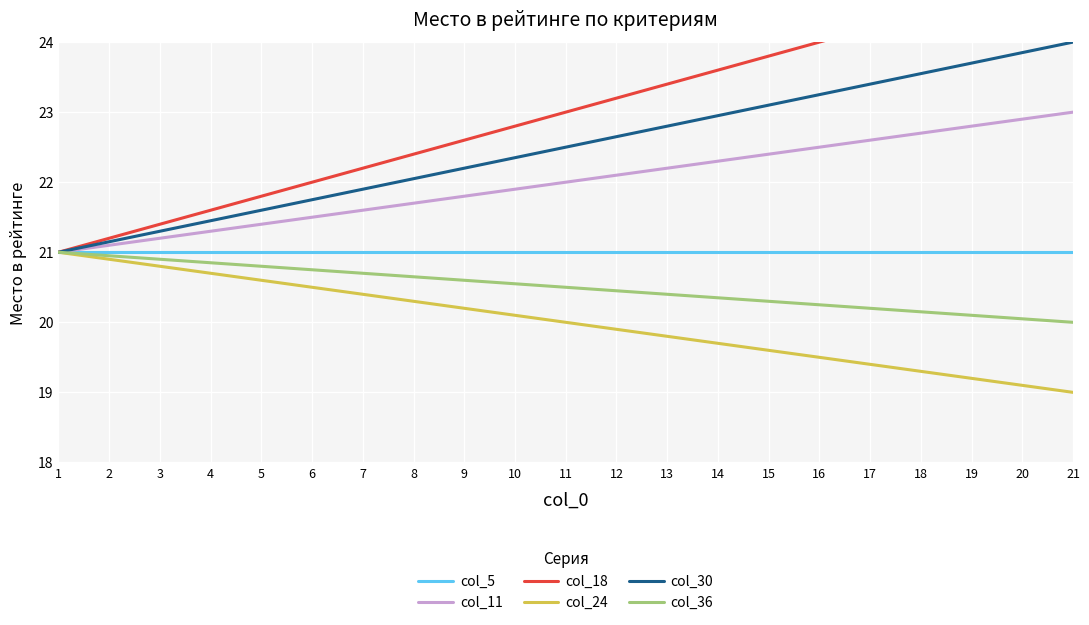

True or false: col_18 and col_5 intersect in this chart.

False